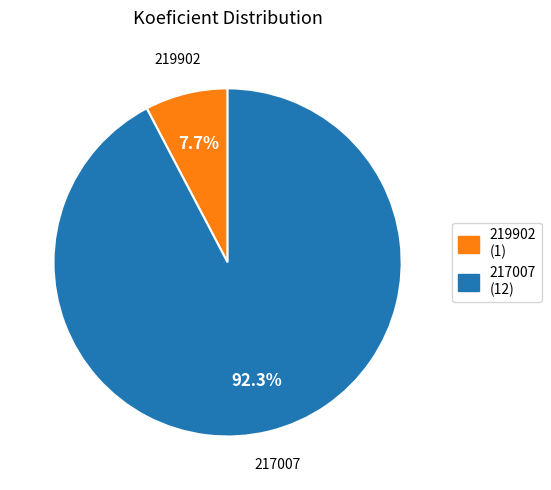

Between 219902 and 217007, which is larger?

217007